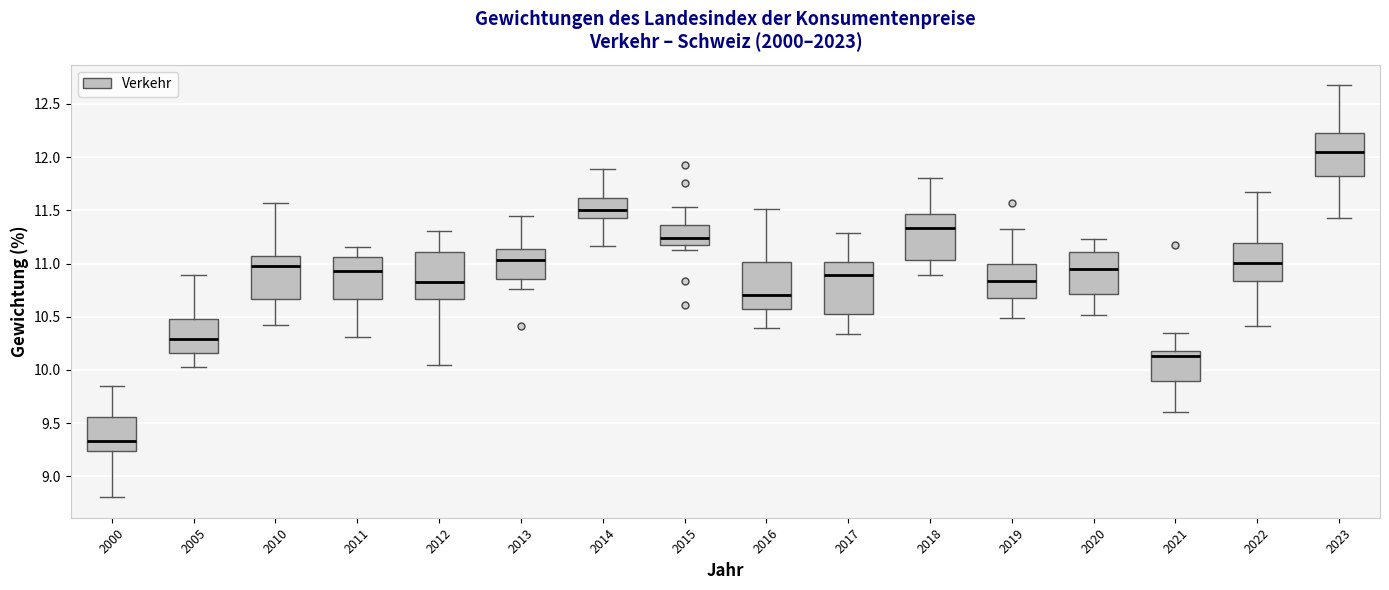

Reading left to right, read every box against the y-axis: the position of its median line, the range the box covers, and the ends of its whiskers. The values are not printed on the chart, so give them approximately, as read against the axis.

2000: median 9.35, box 9.25 to 9.55, whiskers 8.80 to 9.85
2005: median 10.30, box 10.15 to 10.50, whiskers 10.00 to 10.90
2010: median 11.00, box 10.65 to 11.05, whiskers 10.40 to 11.55
2011: median 10.95, box 10.65 to 11.05, whiskers 10.30 to 11.15
2012: median 10.80, box 10.65 to 11.10, whiskers 10.05 to 11.30
2013: median 11.05, box 10.85 to 11.15, whiskers 10.75 to 11.45
2014: median 11.50, box 11.45 to 11.60, whiskers 11.15 to 11.90
2015: median 11.25, box 11.15 to 11.35, whiskers 11.15 (just below the box's lower edge) to 11.55
2016: median 10.70, box 10.55 to 11.00, whiskers 10.40 to 11.50
2017: median 10.90, box 10.50 to 11.00, whiskers 10.35 to 11.30
2018: median 11.35, box 11.05 to 11.45, whiskers 10.90 to 11.80
2019: median 10.85, box 10.70 to 11.00, whiskers 10.50 to 11.30
2020: median 10.95, box 10.70 to 11.10, whiskers 10.50 to 11.25
2021: median 10.15, box 9.90 to 10.20, whiskers 9.60 to 10.35
2022: median 11.00, box 10.85 to 11.20, whiskers 10.40 to 11.65
2023: median 12.05, box 11.85 to 12.25, whiskers 11.45 to 12.70